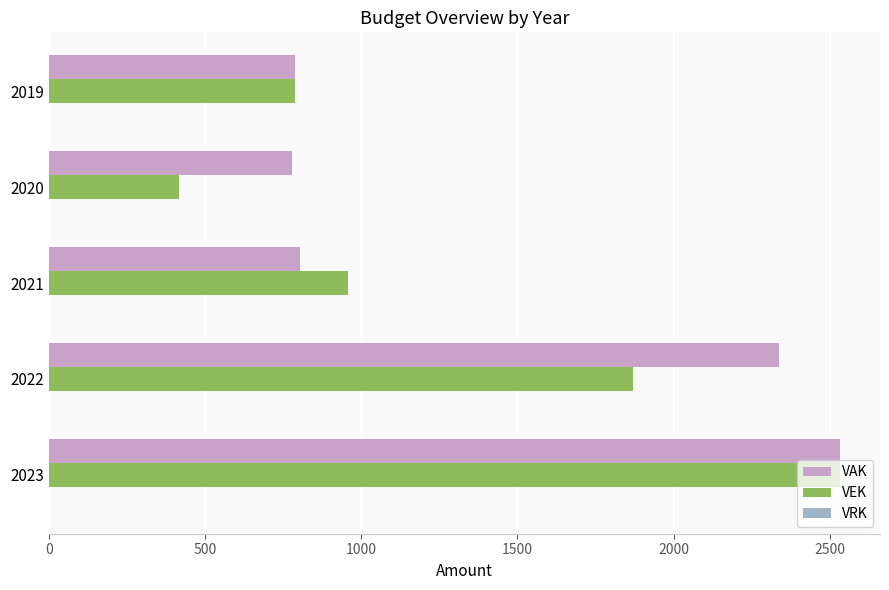

Is it true that VAK equals 803 at 2021?

True